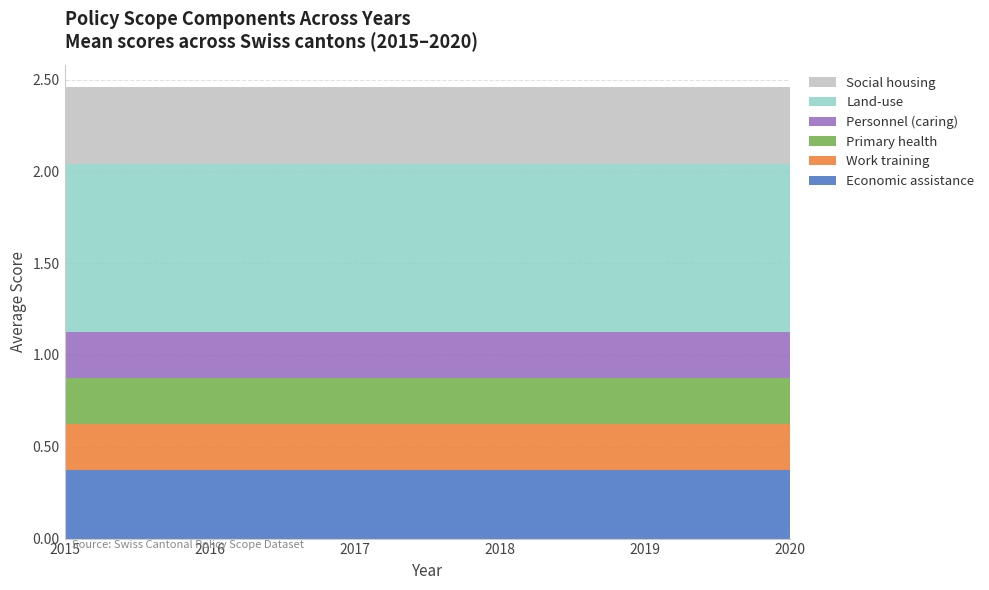

Does the chart have visible grid lines?

Yes